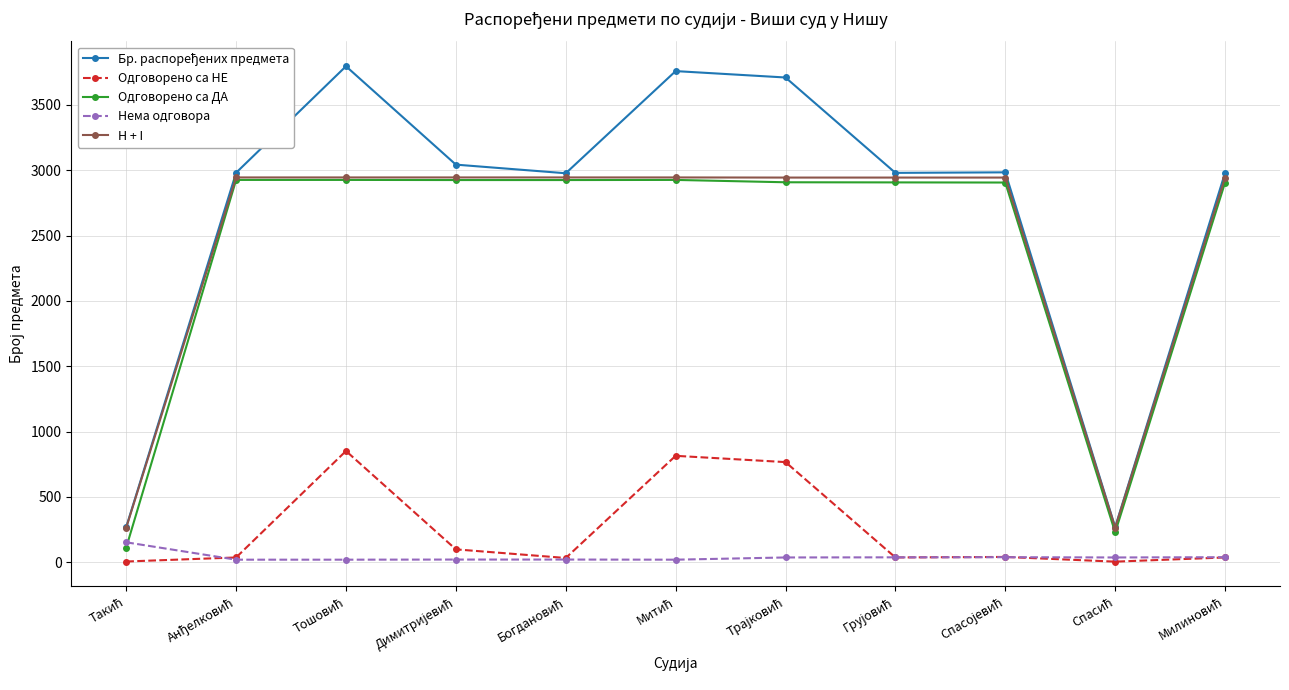

What is the sum of all H + I values?

27029